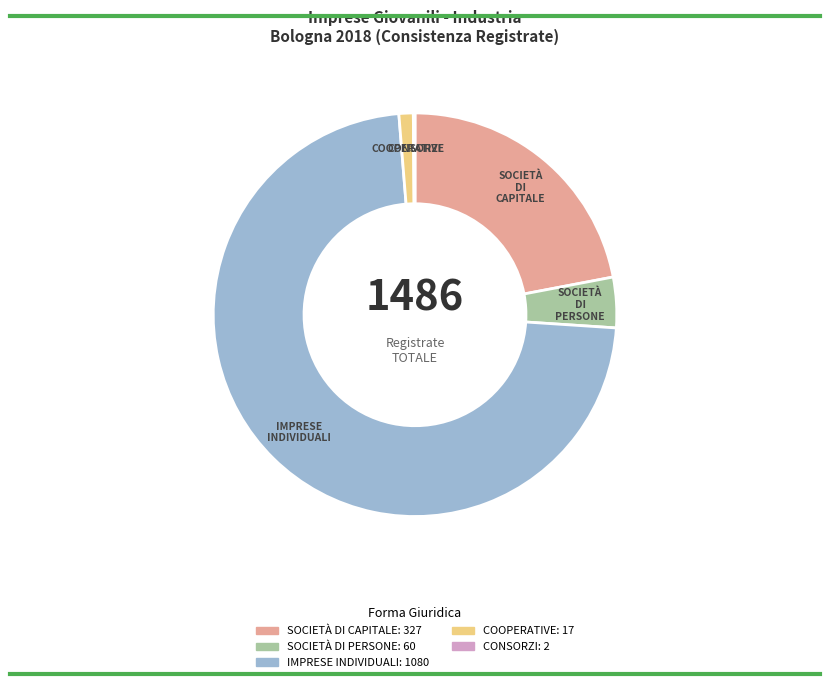

Is there any slice that represents more than half of the pie?

Yes